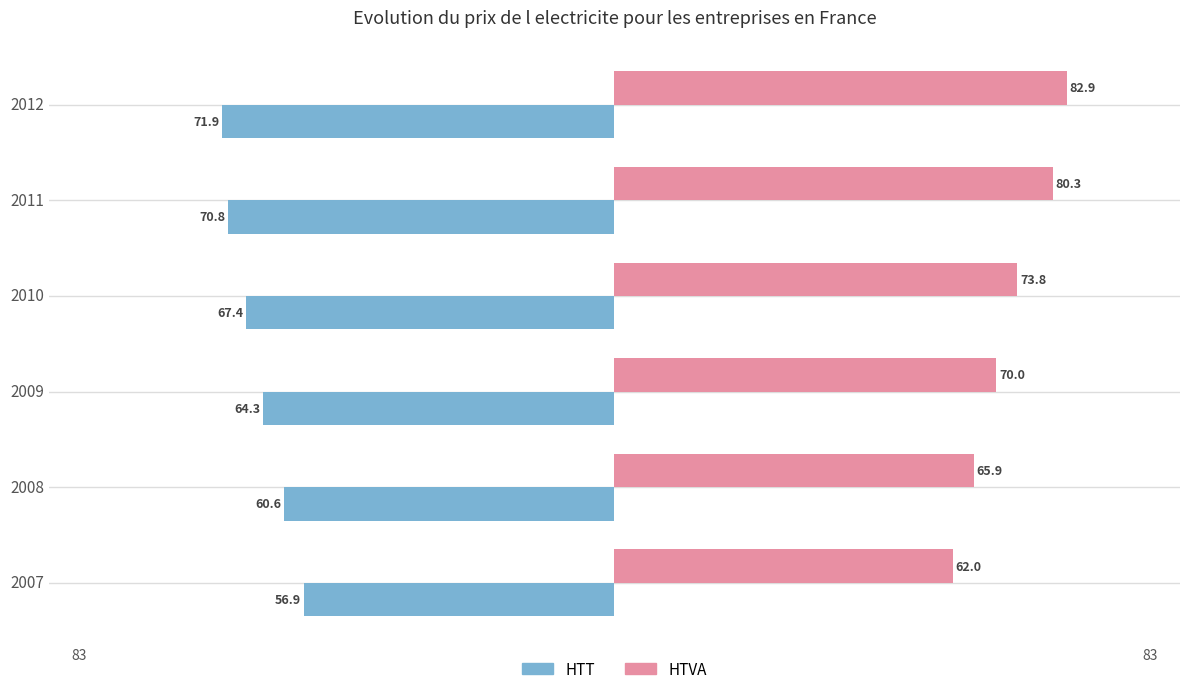

True or false: HTT has a value of -70.8 at 2011.

True